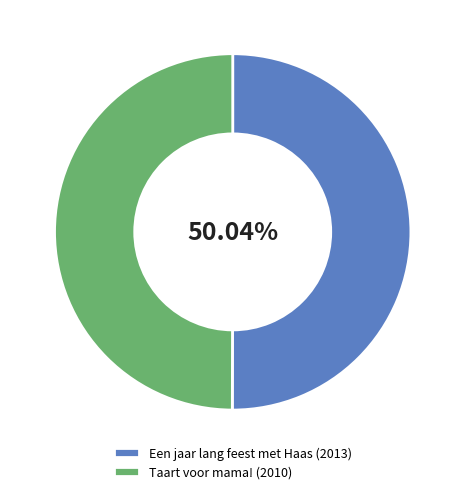

Is there a majority slice in this chart?

Yes